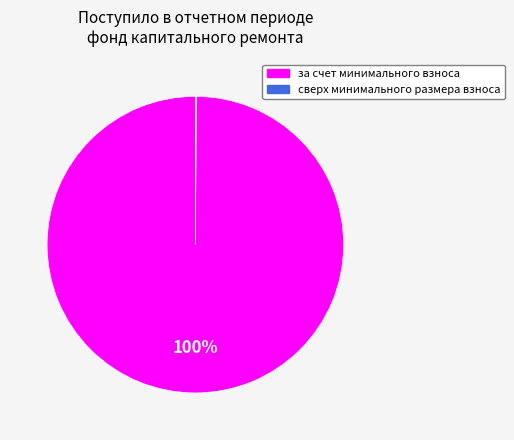

Which category accounts for the majority?

за счет минимального взноса